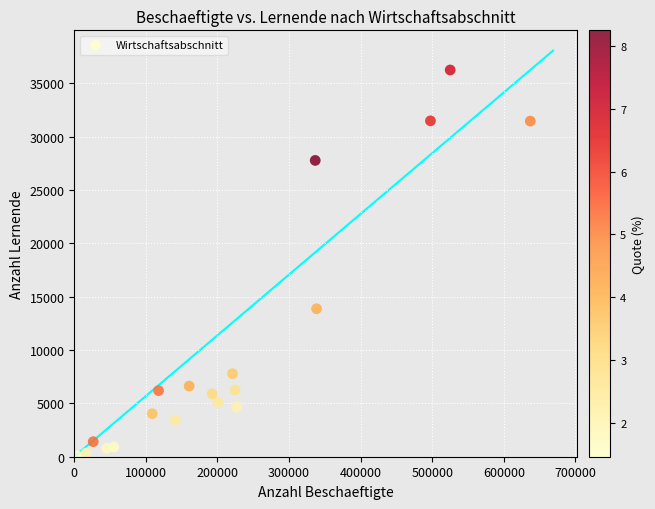

What is the range of Y values (max minus min)?

36189